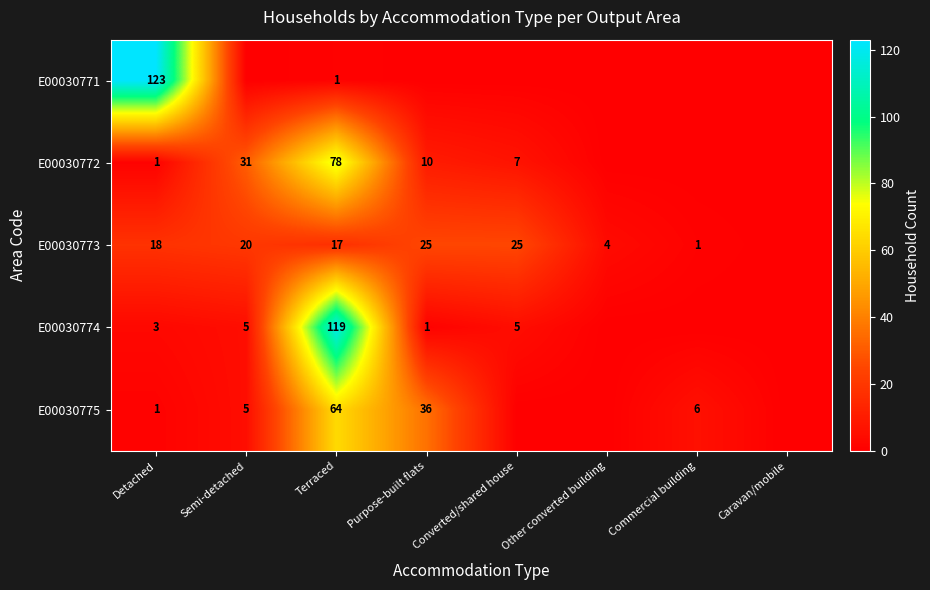

What is the difference between the E00030772 values at Converted/shared house and Terraced?

71